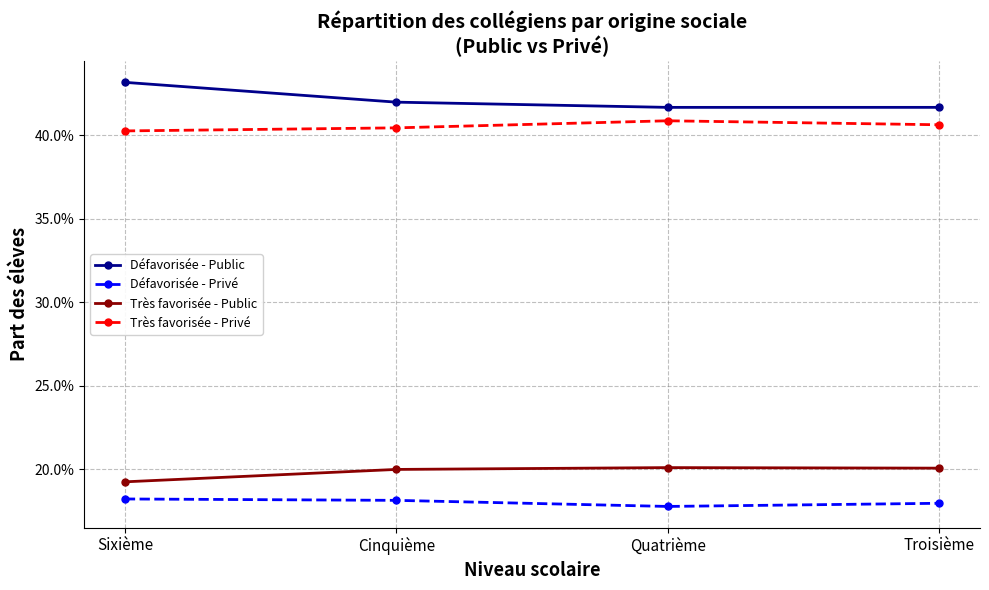

True or false: Très favorisée - Public and Très favorisée - Privé cross at least once.

False